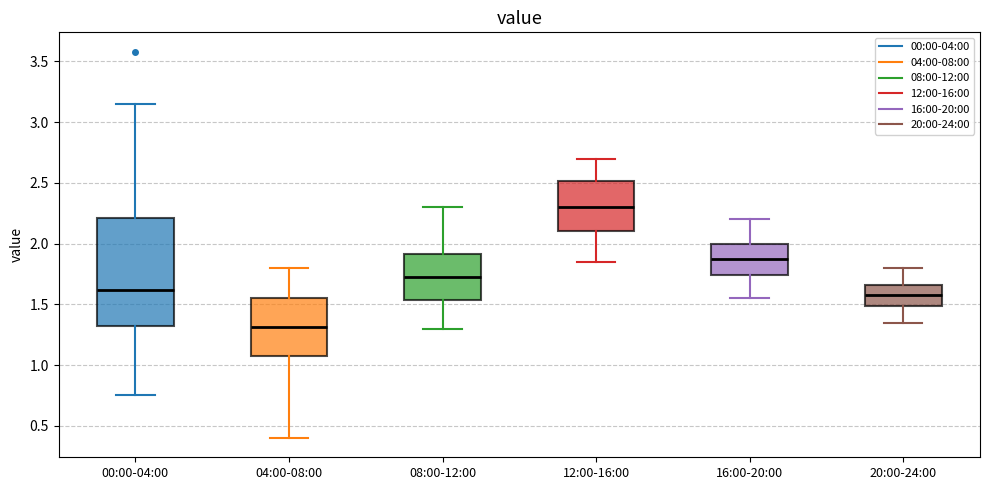

Which box has the highest median line?

12:00-16:00